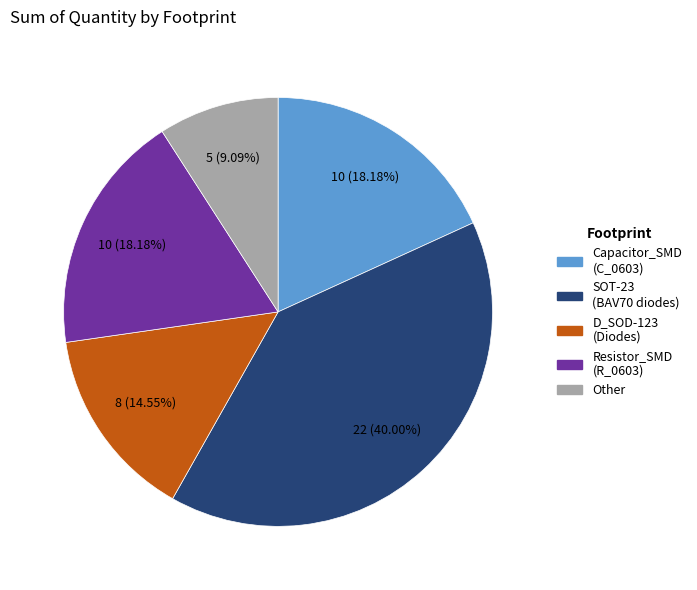

How many slices are in this pie chart?

5